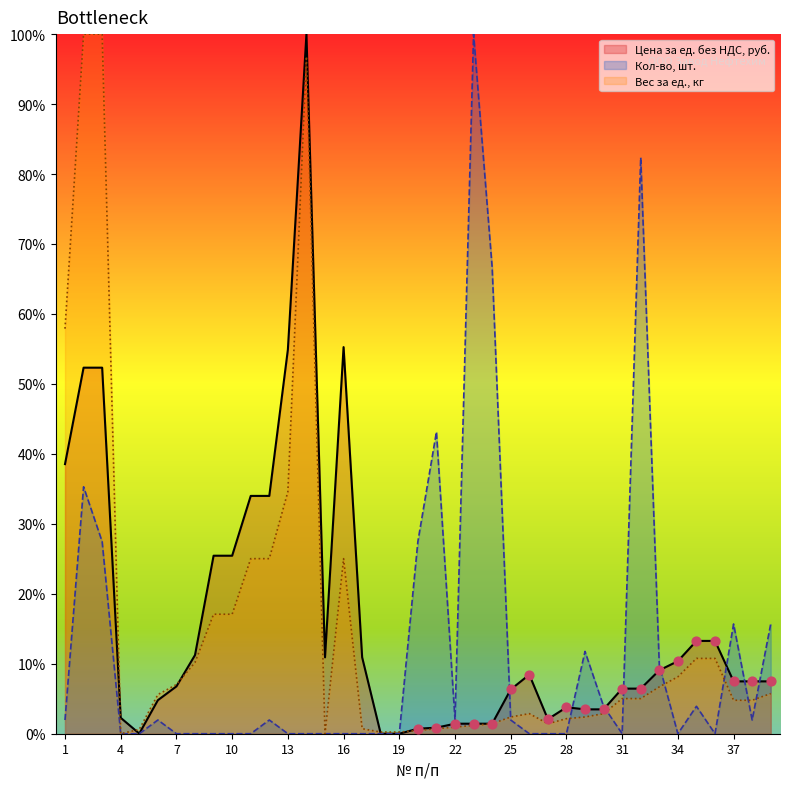

Which series has the largest Y range (max minus min)?

Вес за ед., кг